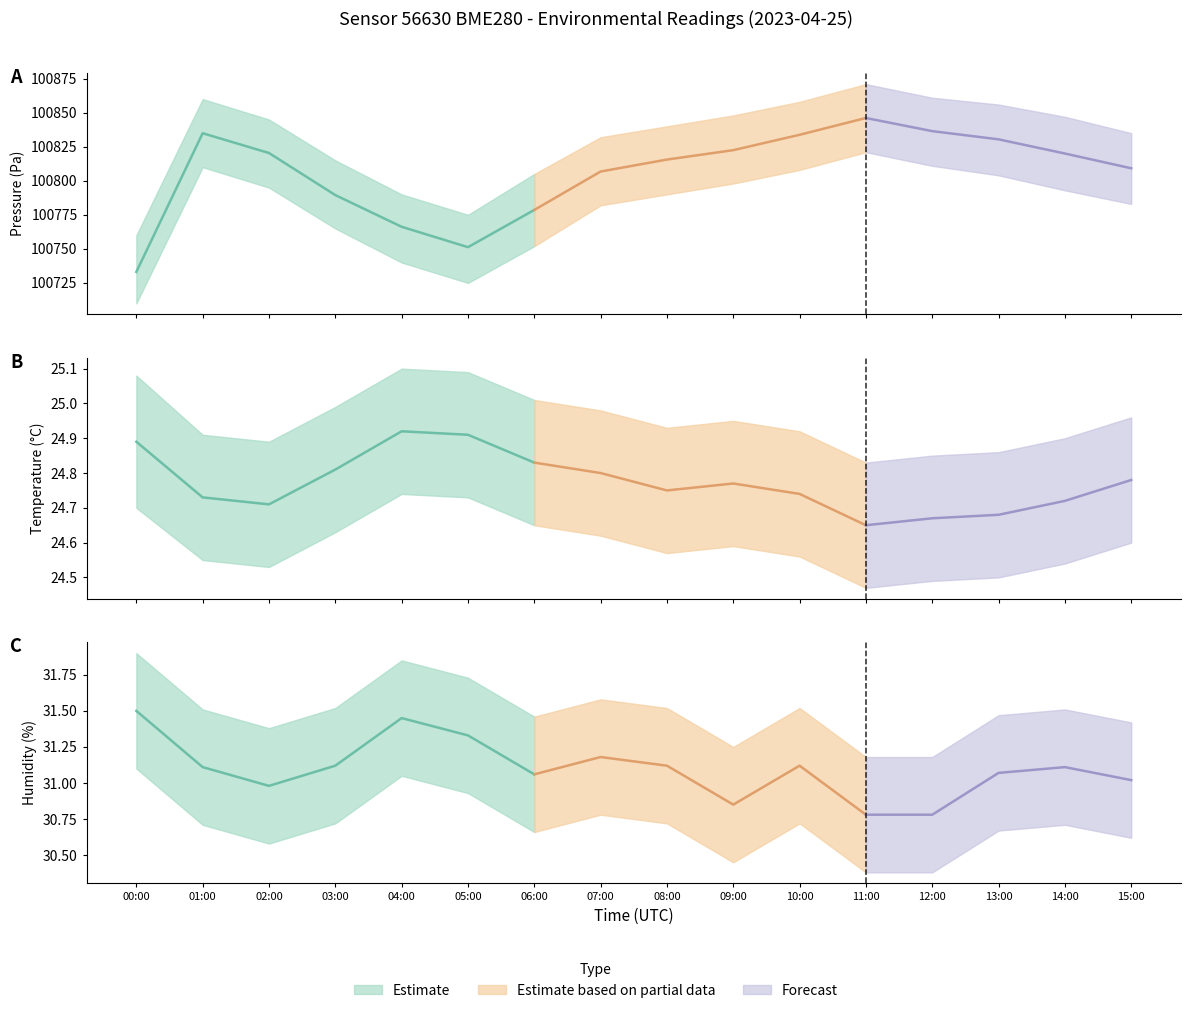

True or false: pressure and temperature intersect in this chart.

False